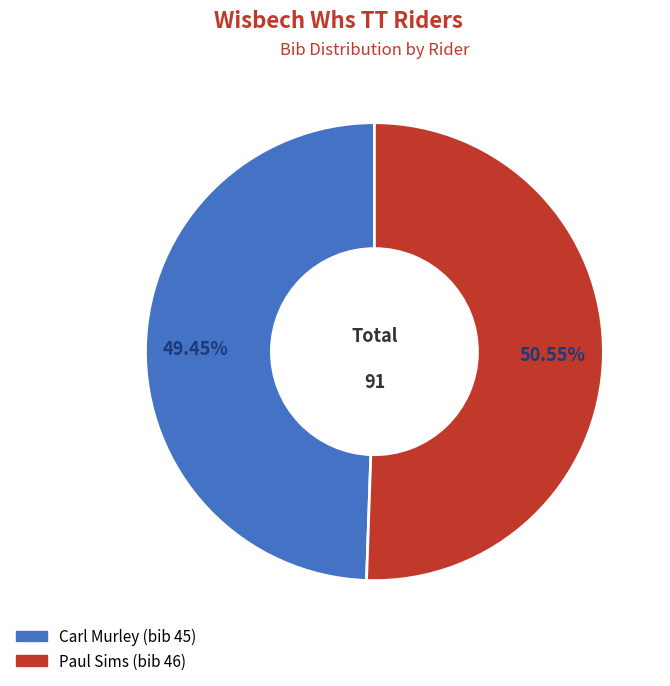

Does Paul Sims account for over 50% of the chart?

Yes